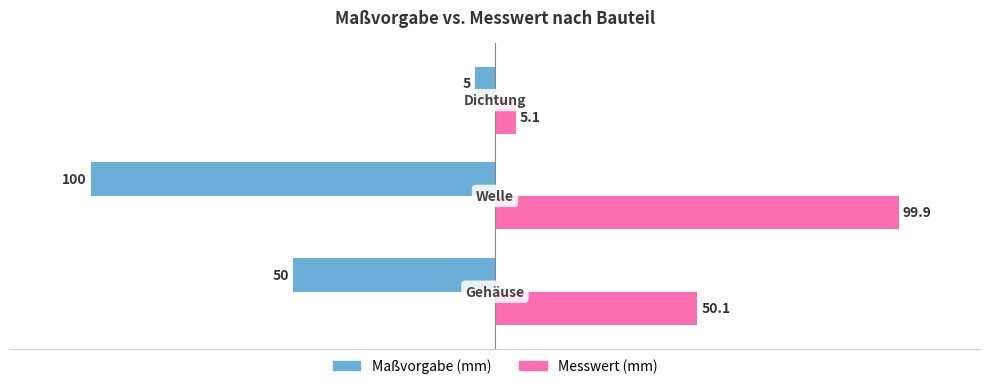

Rank the series by their average value, from highest to lowest.

Messwert (mm), Maßvorgabe (mm)